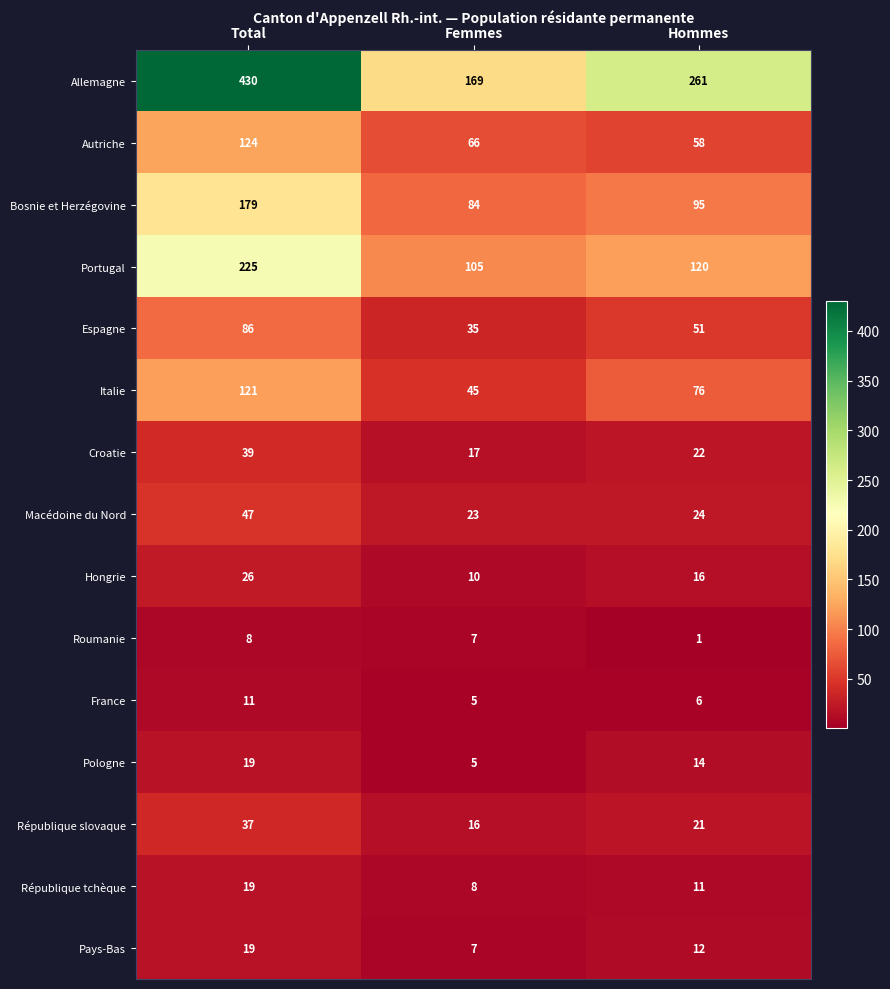

Is the value of Macédoine du Nord at Femmes greater than the value of Espagne at Total?

No